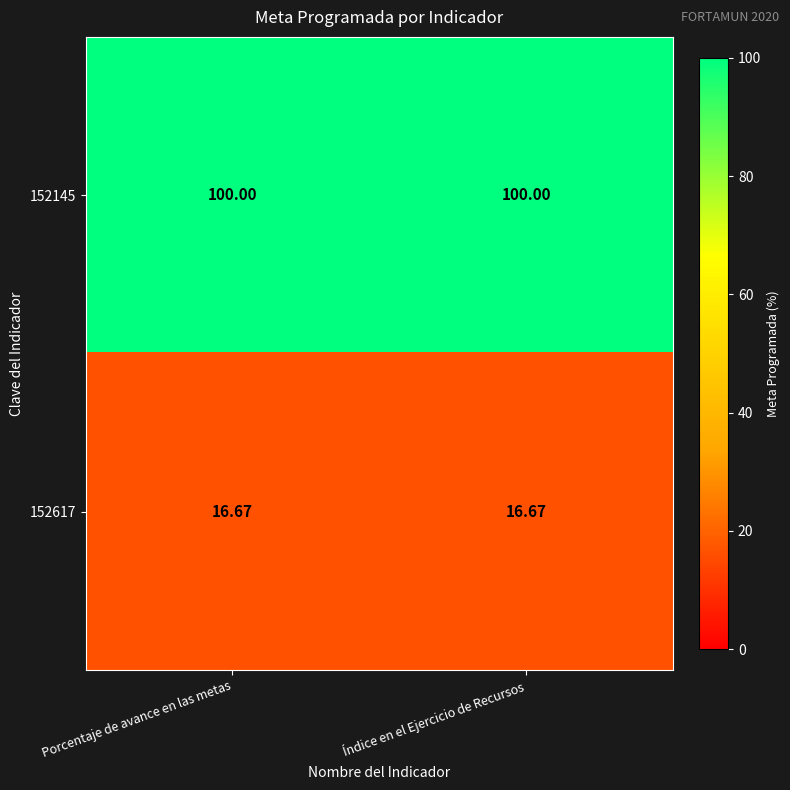

Is the value of 152145 at Índice en el Ejercicio de Recursos greater than the value of 152617 at Porcentaje de avance en las metas?

Yes